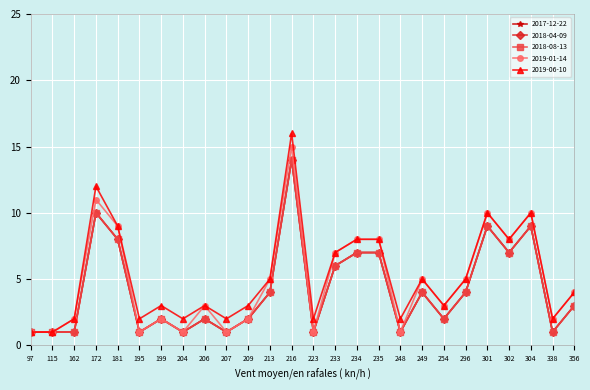

Is this an area chart (filled region under the line)?

No